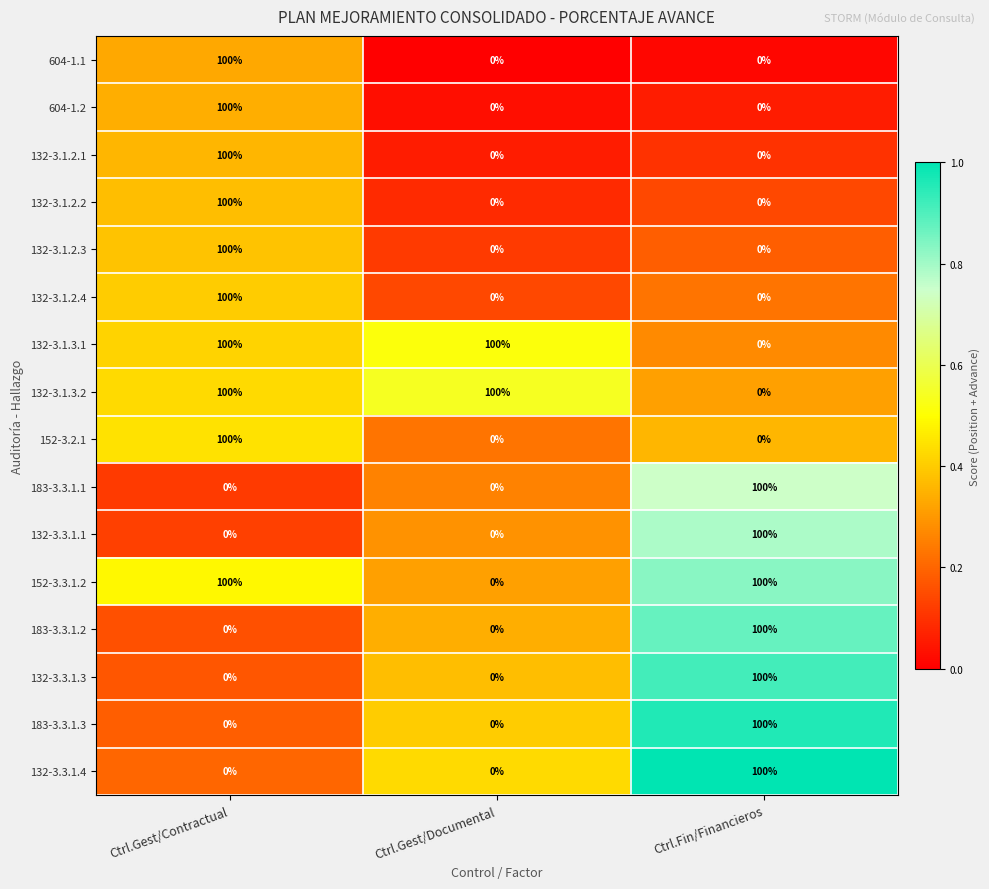

What is the average value of the 132-3.3.1.3 series?

33